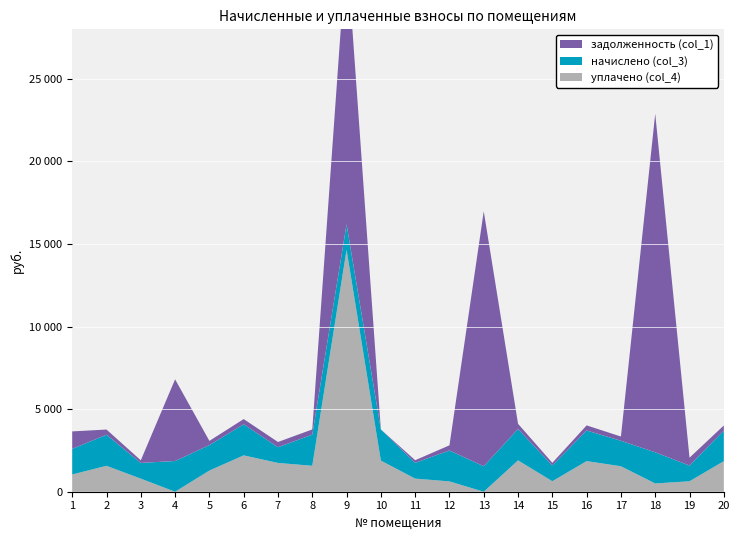

Reading left to right, transcribe all the data shown in this chart.

задолженность (col_1): 1059.5	313.8	158.5	4947.3	256.5	314.6	317.0	314.3	16768.7	0.0	159.0	312.2	15436.2	316.4	159.0	309.0	257.1	20502.7	475.8	308.5
начислено (col_3): 1548.7	1882.6	950.8	1860.3	1539.1	1882.6	950.8	1885.7	1542.3	1885.7	954.0	1873.0	1542.3	1898.5	954.0	1853.9	1542.3	1885.7	950.8	1850.8
уплачено (col_4): 1045.0	1568.8	792.4	0.0	1282.6	2201.9	1743.2	1571.5	14651.9	1885.7	795.0	624.3	0.0	1898.5	636.0	1854.0	1542.3	500.0	633.9	1850.8